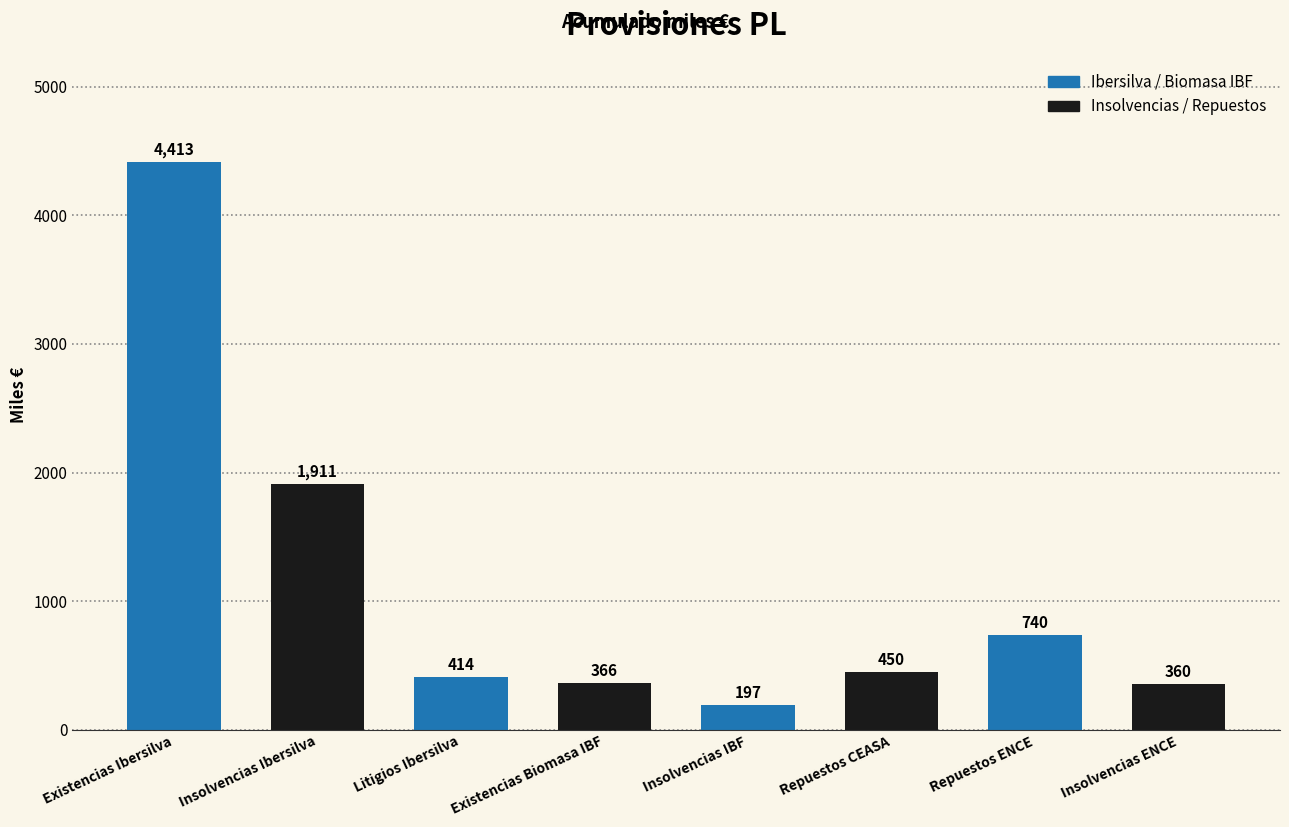

What is the label of the 8th bar from the left?

Insolvencias ENCE